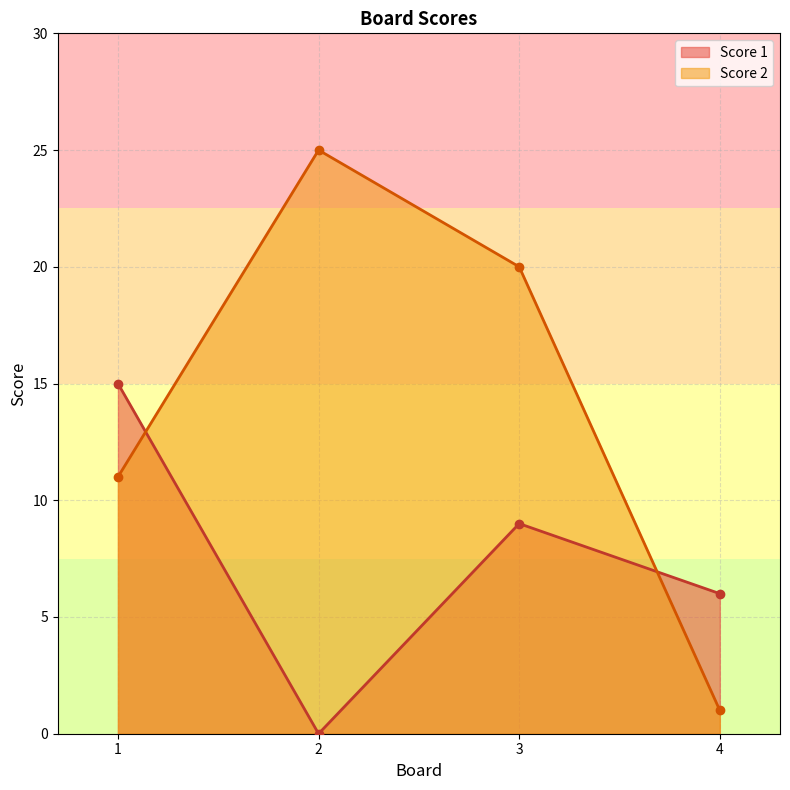

What is the difference between the highest and lowest values at 2?

25